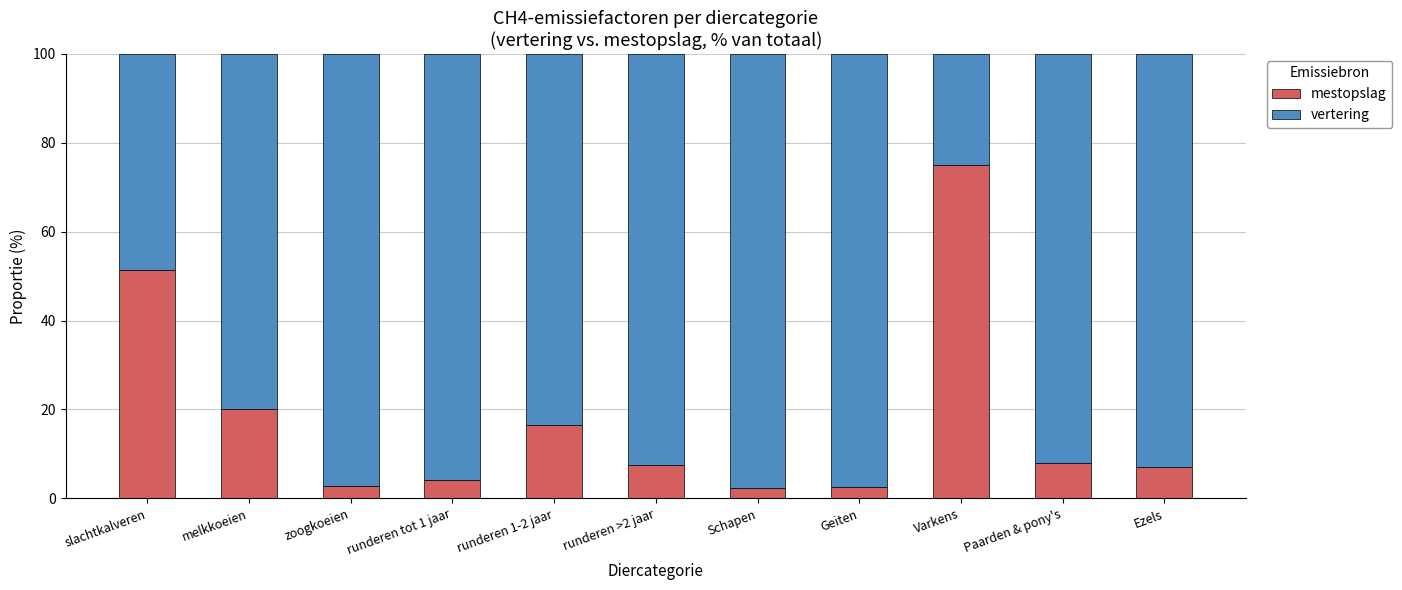

What is the total value across all series at Geiten?

100.0